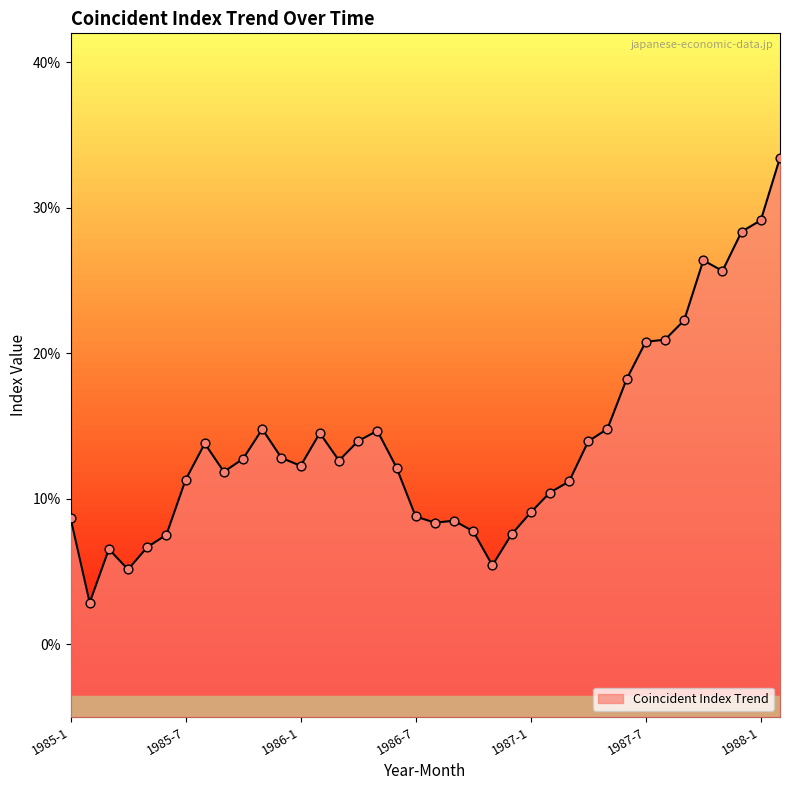

What is the change in value from 23 to 31?

+0.1